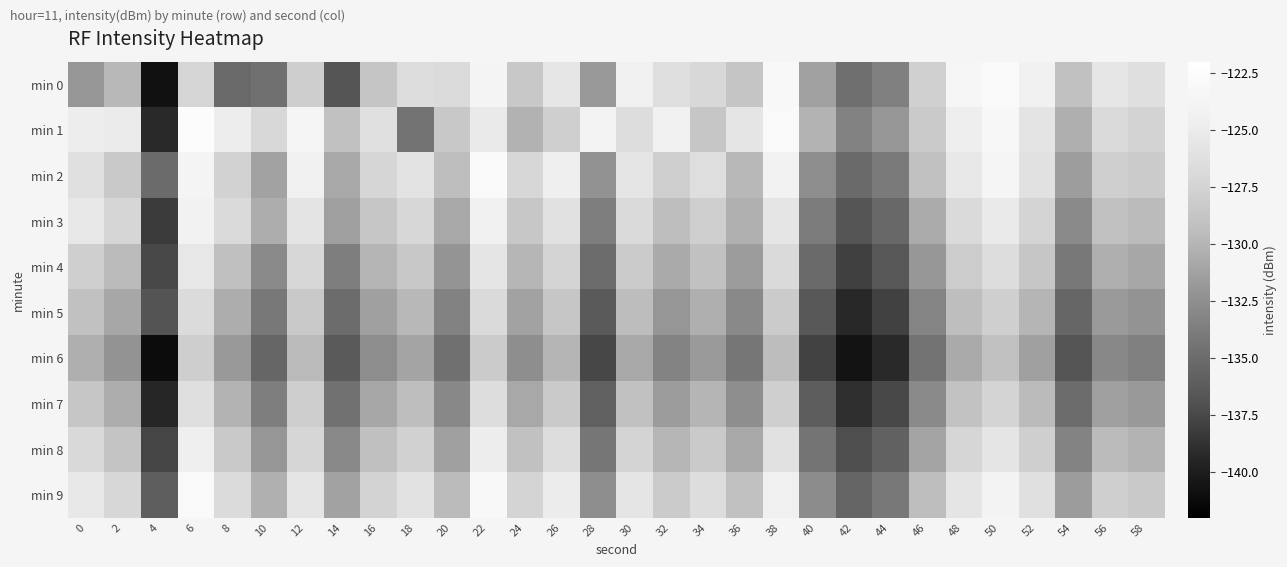

Reading left to right, what are all the values shown in this chart?

min 0: 0=-131.9	2=-129.8	4=-140.8	6=-127.4	8=-135.3	10=-134.7	12=-128.0	14=-136.7	16=-128.7	18=-126.6	20=-126.8	22=-123.8	24=-128.5	26=-125.5	28=-131.8	30=-124.4	32=-126.4	34=-127.0	36=-128.7	38=-123.1	40=-131.2	42=-134.8	44=-133.5	46=-127.8	48=-123.5	50=-122.7	52=-124.2	54=-129.1	56=-125.5	58=-126.4
min 1: 0=-124.8	2=-125.0	4=-139.2	6=-122.5	8=-124.8	10=-127.0	12=-123.6	14=-129.1	16=-126.2	18=-134.4	20=-128.5	22=-125.1	24=-130.2	26=-127.8	28=-123.9	30=-126.5	32=-124.3	34=-128.7	36=-125.6	38=-122.9	40=-130.1	42=-133.4	44=-132.0	46=-128.3	48=-124.7	50=-123.2	52=-125.8	54=-130.4	56=-126.9	58=-127.5
min 2: 0=-126.2	2=-128.4	4=-135.1	6=-123.8	8=-127.6	10=-131.2	12=-124.5	14=-130.8	16=-127.3	18=-125.9	20=-129.4	22=-122.8	24=-127.1	26=-124.6	28=-132.3	30=-125.7	32=-127.9	34=-126.4	36=-129.8	38=-124.1	40=-132.6	42=-135.2	44=-134.0	46=-129.1	48=-125.3	50=-123.7	52=-126.1	54=-131.5	56=-127.8	58=-128.2
min 3: 0=-125.5	2=-127.3	4=-138.2	6=-124.1	8=-126.9	10=-130.5	12=-125.8	14=-131.4	16=-128.7	18=-127.2	20=-130.8	22=-124.3	24=-128.6	26=-126.1	28=-133.7	30=-126.9	32=-129.4	34=-127.8	36=-130.3	38=-125.6	40=-133.9	42=-136.7	44=-135.3	46=-130.6	48=-126.8	50=-125.2	52=-127.4	54=-132.8	56=-129.1	58=-129.6
min 4: 0=-127.8	2=-129.6	4=-137.5	6=-125.4	8=-129.2	10=-132.8	12=-127.1	14=-133.7	16=-130.0	18=-128.5	20=-132.1	22=-125.6	24=-129.9	26=-127.4	28=-135.0	30=-128.2	32=-130.7	34=-129.1	36=-131.6	38=-126.9	40=-135.2	42=-138.0	44=-136.6	46=-131.9	48=-128.1	50=-126.5	52=-128.7	54=-134.1	56=-130.4	58=-130.9
min 5: 0=-129.1	2=-130.9	4=-136.8	6=-126.7	8=-130.5	10=-134.1	12=-128.4	14=-135.0	16=-131.3	18=-129.8	20=-133.4	22=-126.9	24=-131.2	26=-128.7	28=-136.3	30=-129.5	32=-132.0	34=-130.4	36=-132.9	38=-128.2	40=-136.5	42=-139.3	44=-137.9	46=-133.2	48=-129.4	50=-127.8	52=-130.0	54=-135.4	56=-131.7	58=-132.2
min 6: 0=-130.4	2=-132.2	4=-141.1	6=-128.0	8=-131.8	10=-135.4	12=-129.7	14=-136.3	16=-132.6	18=-131.1	20=-134.7	22=-128.2	24=-132.5	26=-130.0	28=-137.6	30=-130.8	32=-133.3	34=-131.7	36=-134.2	38=-129.5	40=-137.8	42=-140.6	44=-139.2	46=-134.5	48=-130.7	50=-129.1	52=-131.3	54=-136.7	56=-133.0	58=-133.5
min 7: 0=-128.7	2=-130.5	4=-139.4	6=-126.3	8=-130.1	10=-133.7	12=-128.0	14=-134.6	16=-130.9	18=-129.4	20=-133.0	22=-126.5	24=-130.8	26=-128.3	28=-135.9	30=-129.1	32=-131.6	34=-130.0	36=-132.5	38=-127.8	40=-136.1	42=-138.9	44=-137.5	46=-132.8	48=-129.0	50=-127.4	52=-129.6	54=-135.0	56=-131.3	58=-131.8
min 8: 0=-127.0	2=-128.8	4=-137.7	6=-124.6	8=-128.4	10=-132.0	12=-127.3	14=-132.9	16=-129.2	18=-127.7	20=-131.3	22=-124.8	24=-129.1	26=-126.6	28=-134.2	30=-127.4	32=-129.9	34=-128.3	36=-130.8	38=-126.1	40=-134.4	42=-137.2	44=-135.8	46=-131.1	48=-127.3	50=-125.7	52=-127.9	54=-133.3	56=-129.6	58=-130.1
min 9: 0=-125.3	2=-127.1	4=-136.0	6=-122.9	8=-126.7	10=-130.3	12=-125.6	14=-131.2	16=-127.5	18=-126.0	20=-129.6	22=-123.1	24=-127.4	26=-124.9	28=-132.5	30=-125.7	32=-128.2	34=-126.6	36=-129.1	38=-124.4	40=-132.7	42=-135.5	44=-134.1	46=-129.4	48=-125.6	50=-124.0	52=-126.2	54=-131.6	56=-127.9	58=-128.4